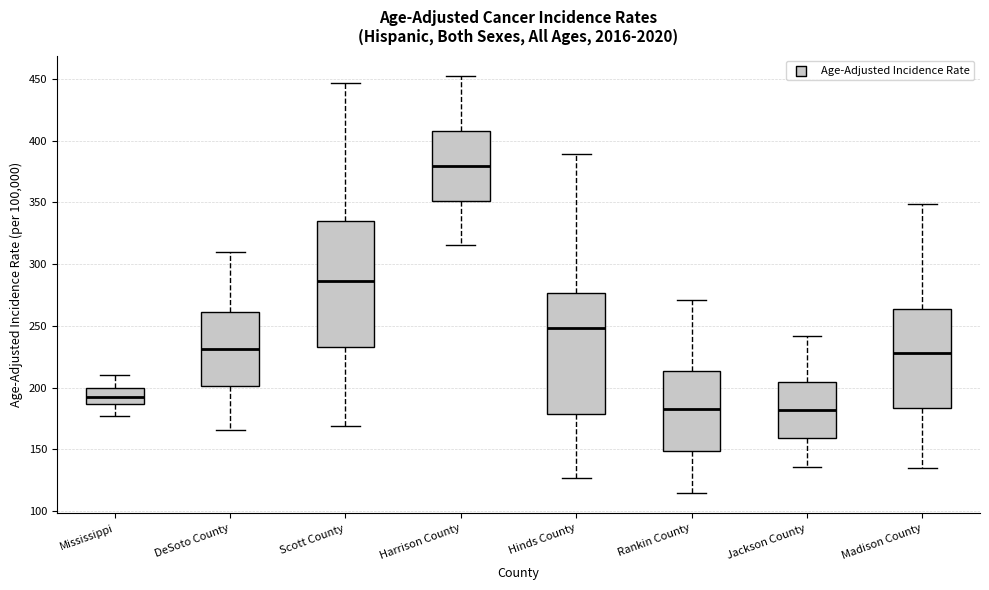

Reading left to right, read every box against the y-axis: the position of its median line, the range the box covers, and the ends of its whiskers. The values are not printed on the chart, so give them approximately, as read against the axis.

Mississippi: median 190, box 185 to 200, whiskers 175 to 210
DeSoto County: median 230, box 200 to 260, whiskers 165 to 310
Scott County: median 285, box 235 to 335, whiskers 170 to 445
Harrison County: median 380, box 350 to 410, whiskers 315 to 450
Hinds County: median 250, box 180 to 275, whiskers 125 to 390
Rankin County: median 185, box 150 to 215, whiskers 115 to 270
Jackson County: median 180, box 160 to 205, whiskers 135 to 240
Madison County: median 230, box 185 to 265, whiskers 135 to 350